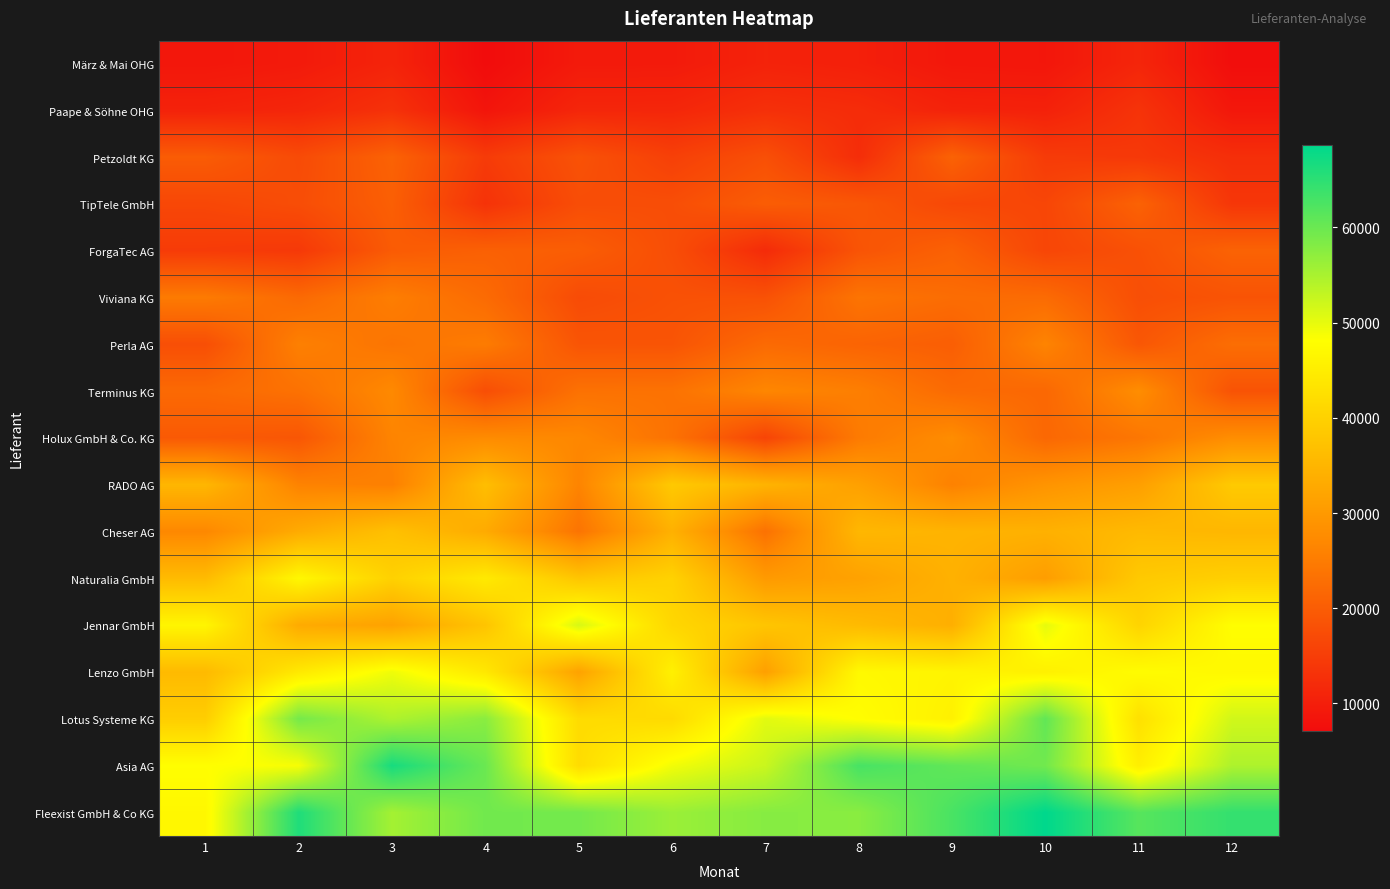

What is the greatest value displayed?

68631